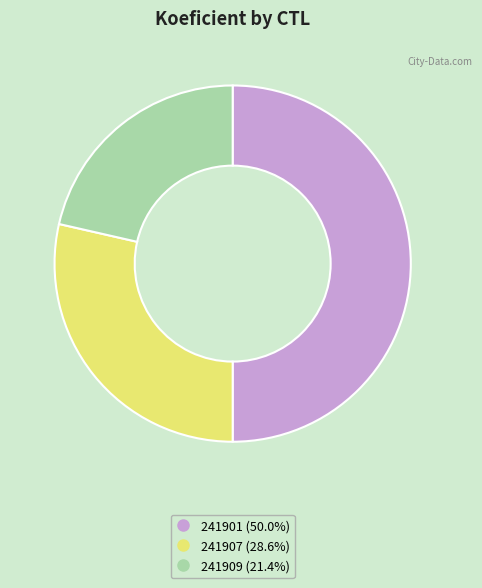

Rank the categories by value from highest to lowest.

241901, 241907, 241909